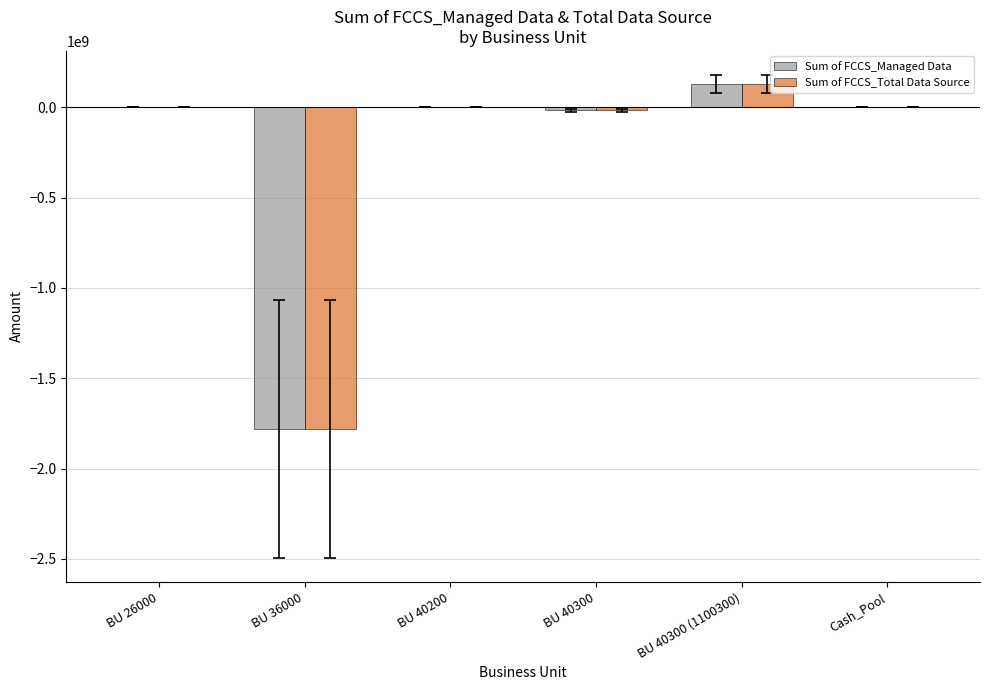

What is the sum of all Sum of FCCS_Managed Data values?

-1668048512.8